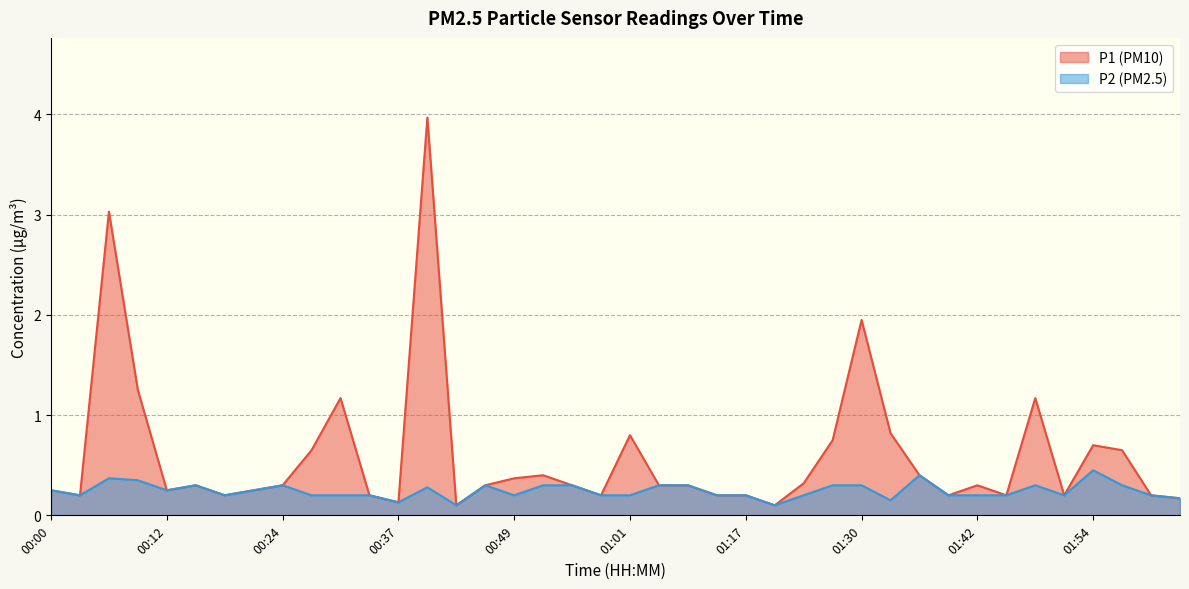

List the series in order of their overall mean, highest first.

P1 (PM10), P2 (PM2.5)